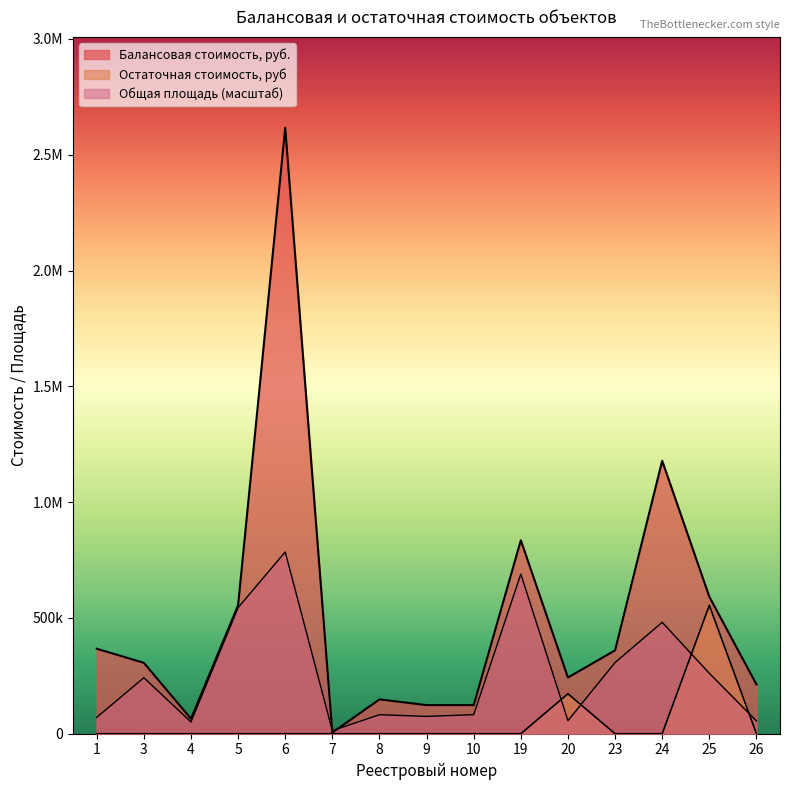

What are all the series names shown in the legend?

Балансовая стоимость, руб., Остаточная стоимость, руб, Общая площадь